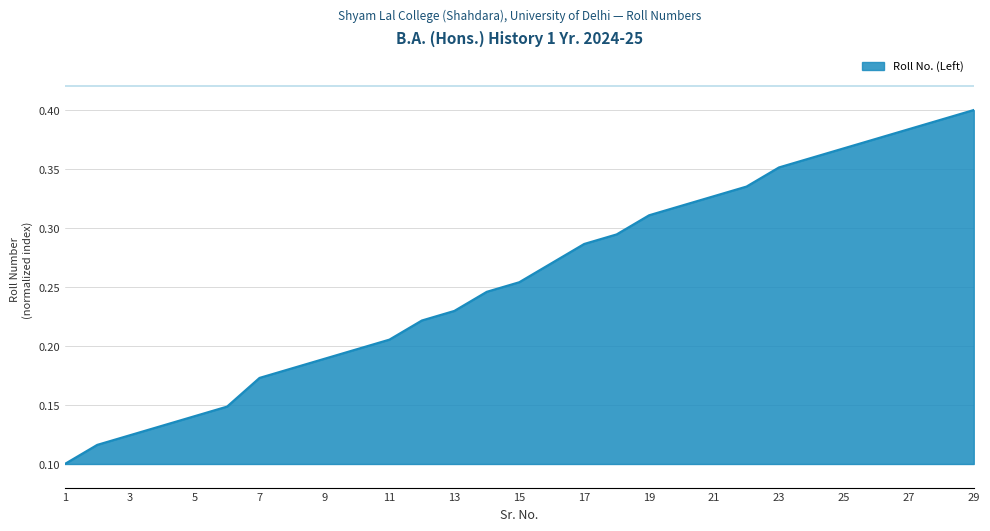

How many values are between 0 and 1?

29